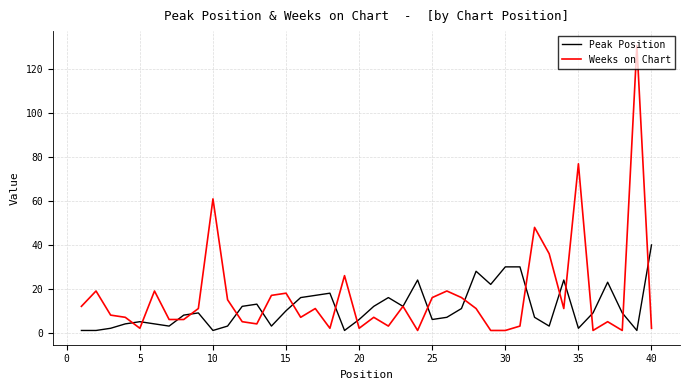

Rank the series by their maximum value, from lowest to highest.

Peak Position, Weeks on Chart